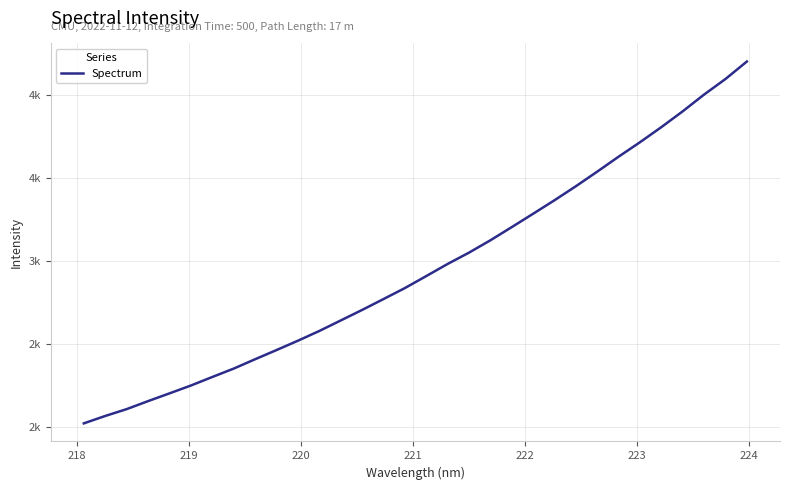

Does the chart display data point markers on the line(s)?

No